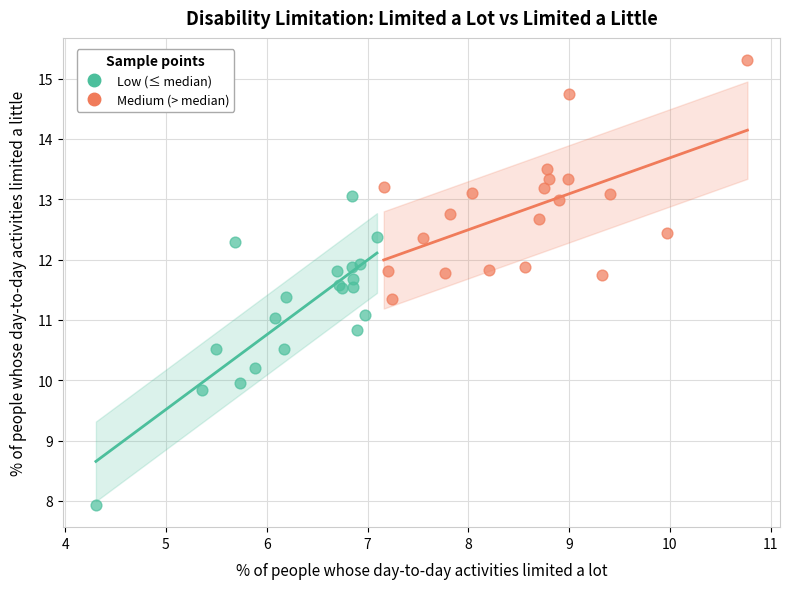

Which series has the widest spread of Y values?

Low (≤ median)